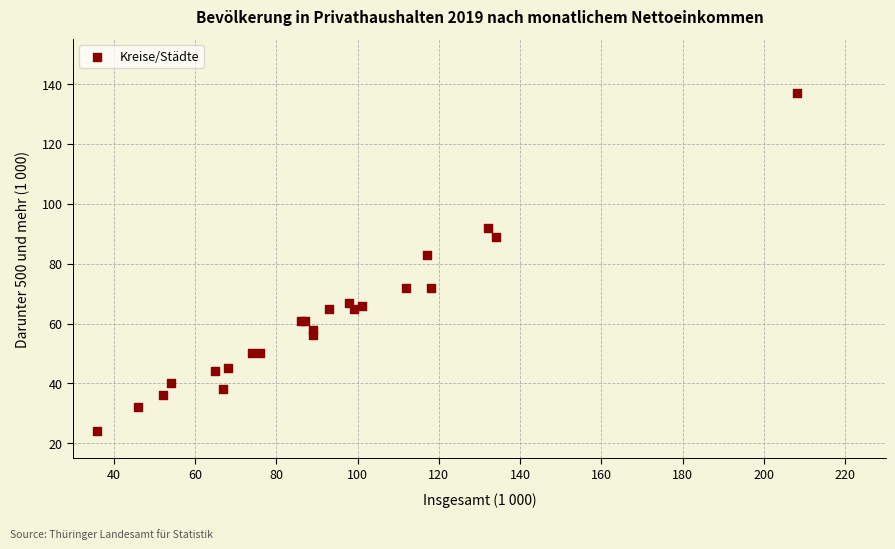

What Y value in the scatter plot is closest to 80?

83